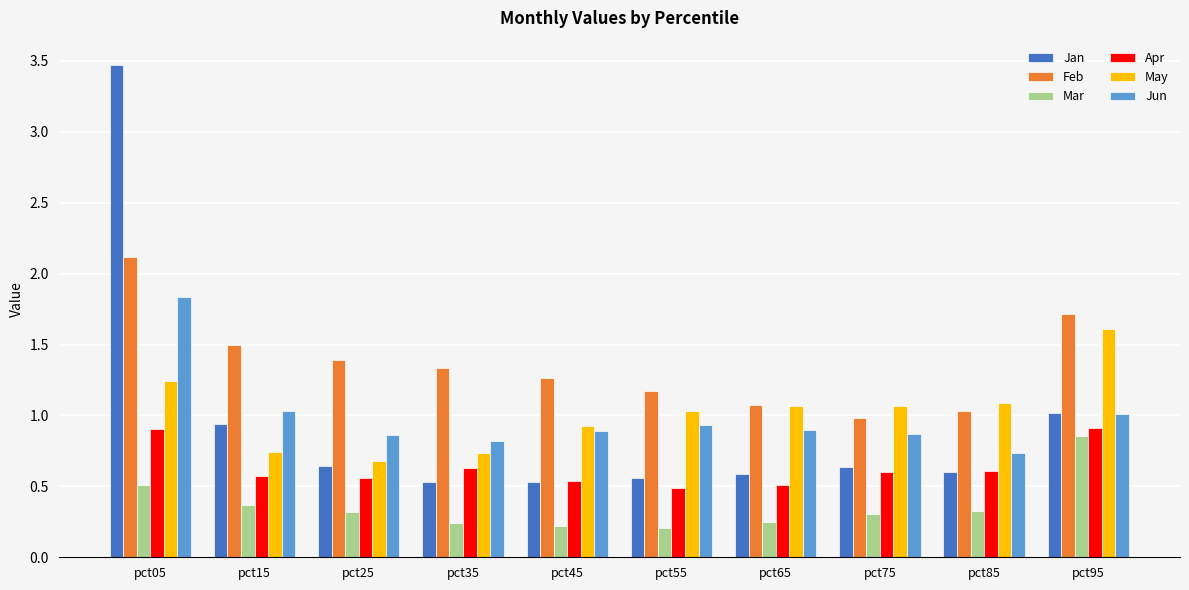

What is the sum of all Feb values?

13.6